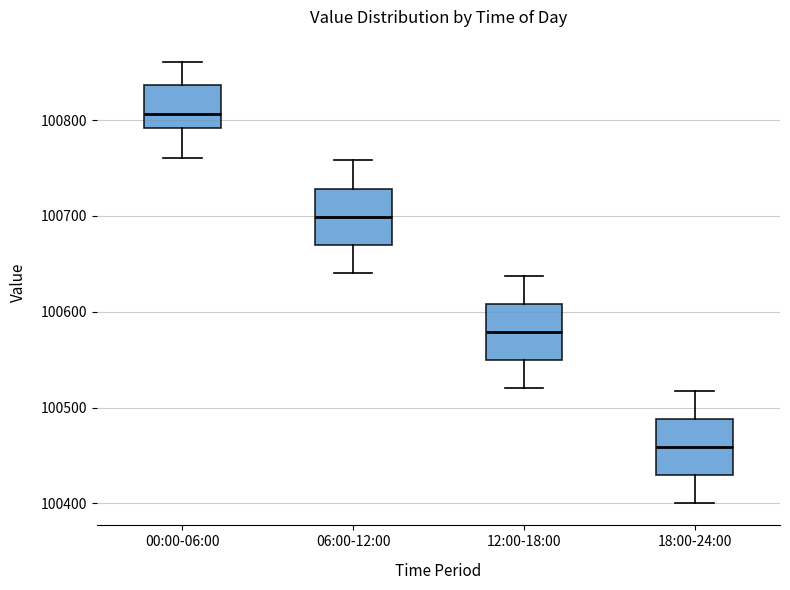

Which box has the lowest median line?

18:00-24:00